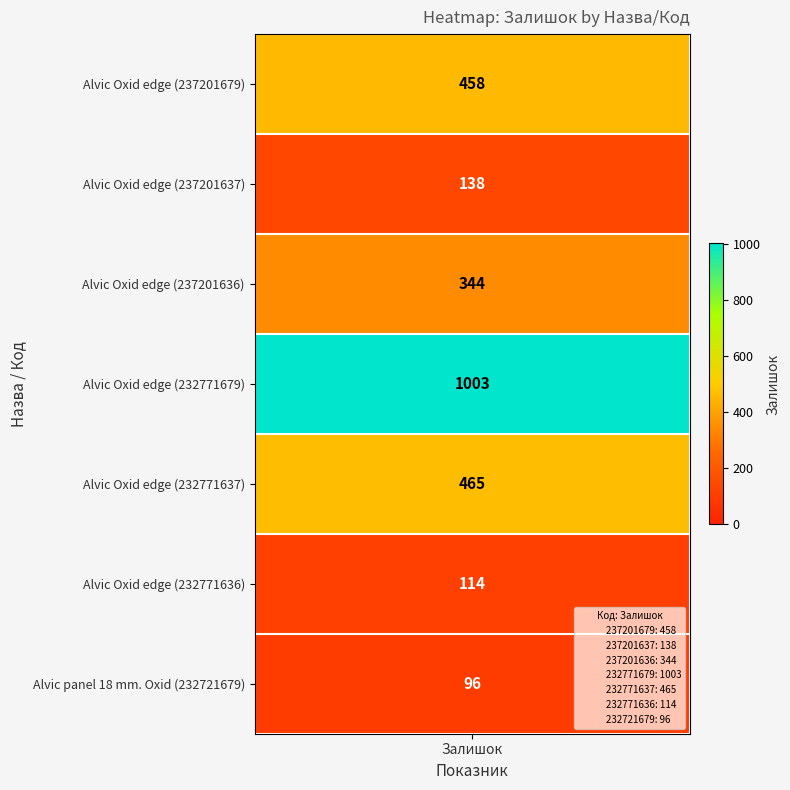

What is the ratio of the value at 237201636 to the value at 232771636?

3.0